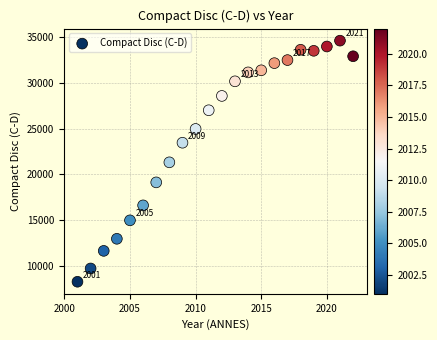

What is the range of X values (max minus min)?

21